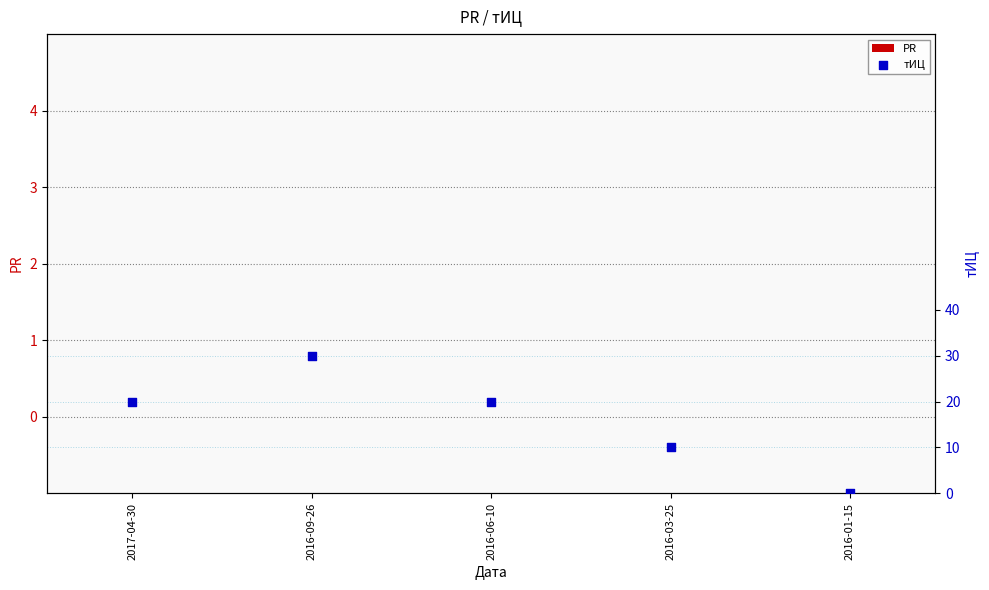

Which series has the widest spread of Y values?

тИЦ